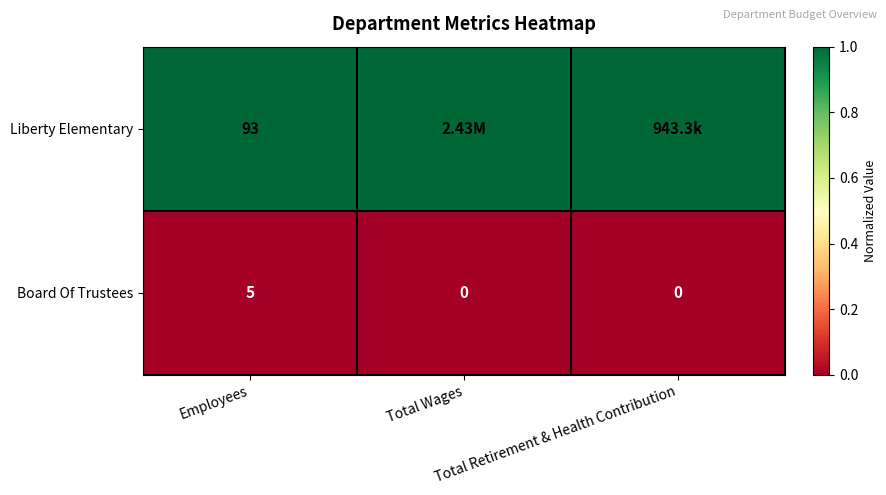

What is the sum of all Board Of Trustees values?

5